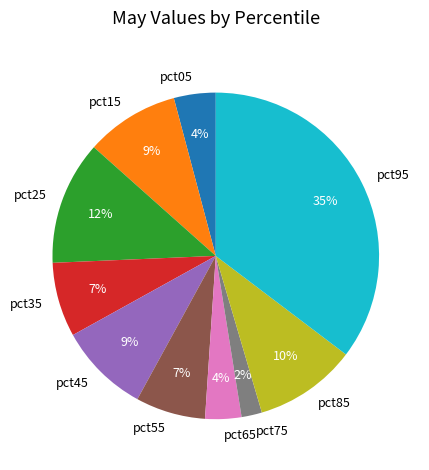

True or false: pct15 accounts for 9% of the total.

True